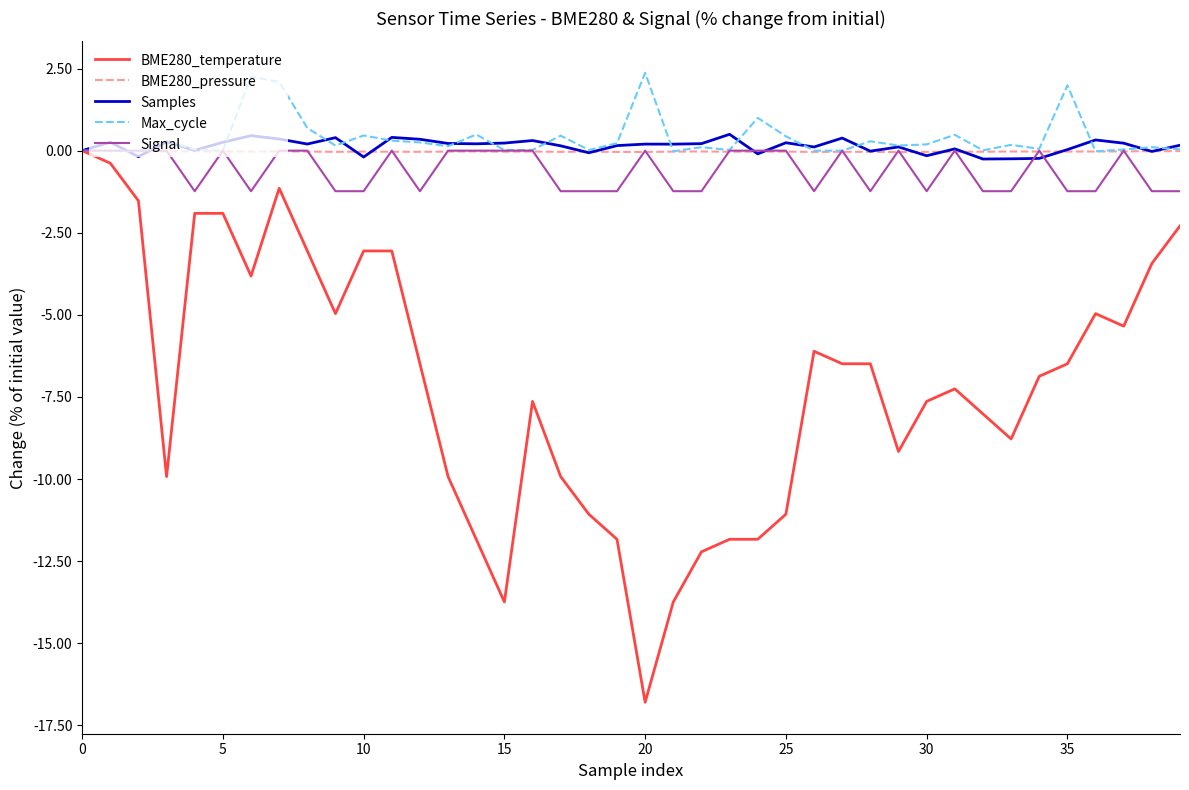

Which series has the largest range (max minus min)?

BME280_temperature